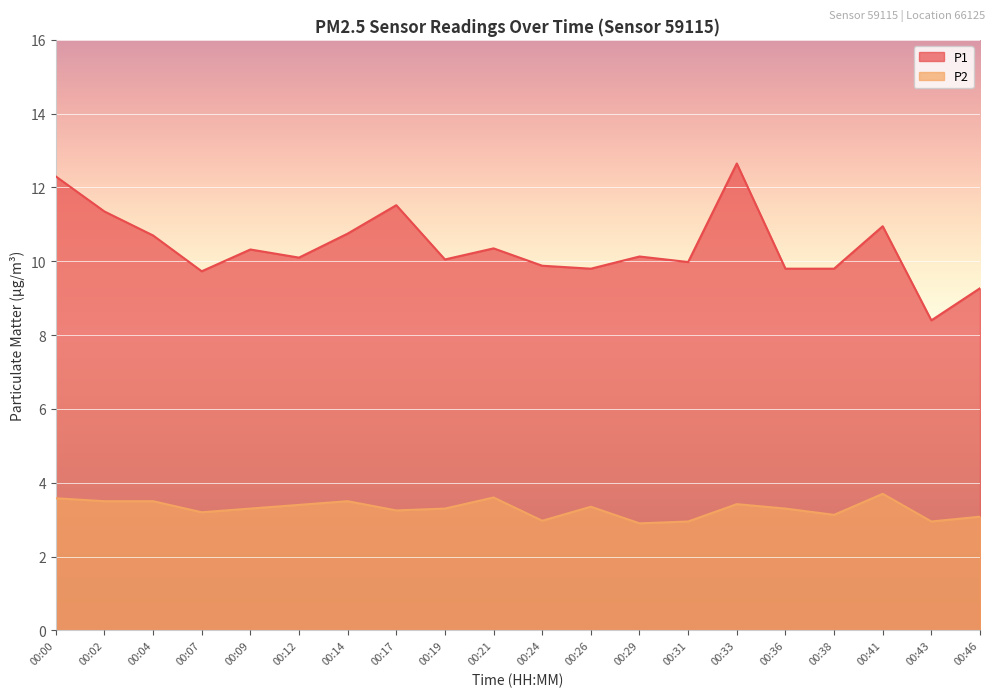

Rank the categories by P2 value from highest to lowest.

00:41, 00:21, 00:00, 00:02, 00:04, 00:14, 00:33, 00:12, 00:26, 00:09, 00:19, 00:36, 00:17, 00:07, 00:38, 00:46, 00:24, 00:31, 00:43, 00:29